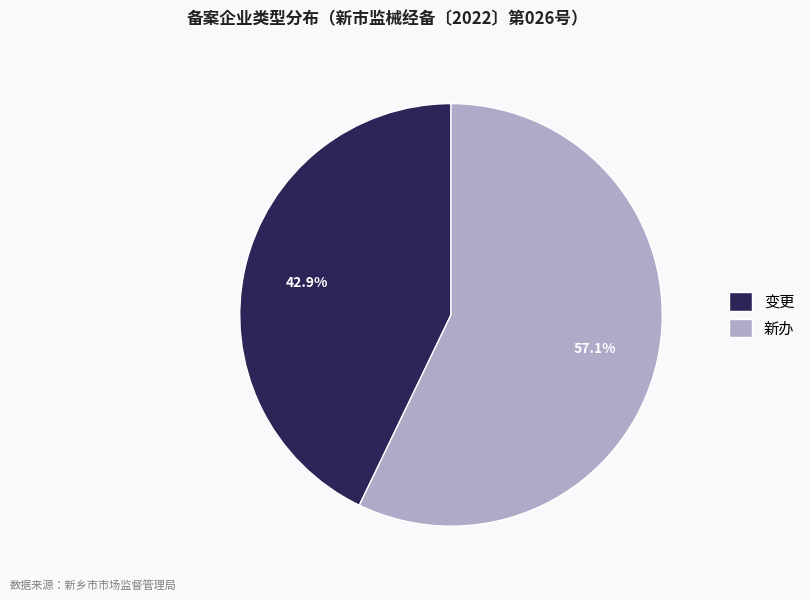

Is the sum of 新办 and 变更 greater than half?

Yes